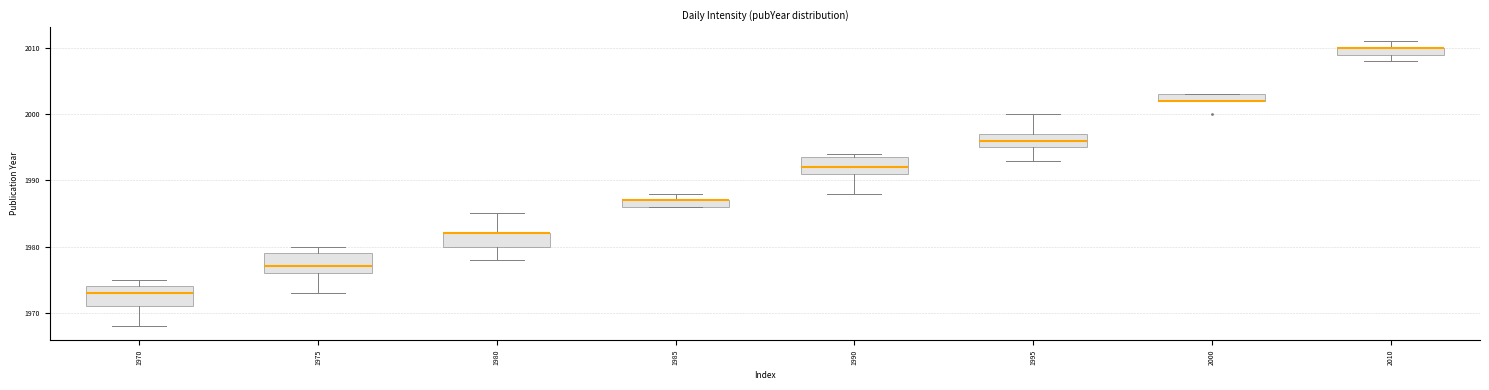

Where does the lower whisker of the box at x = 1980 end on the y-axis? The values are not printed on the chart, so give them approximately, as read against the axis.

1978